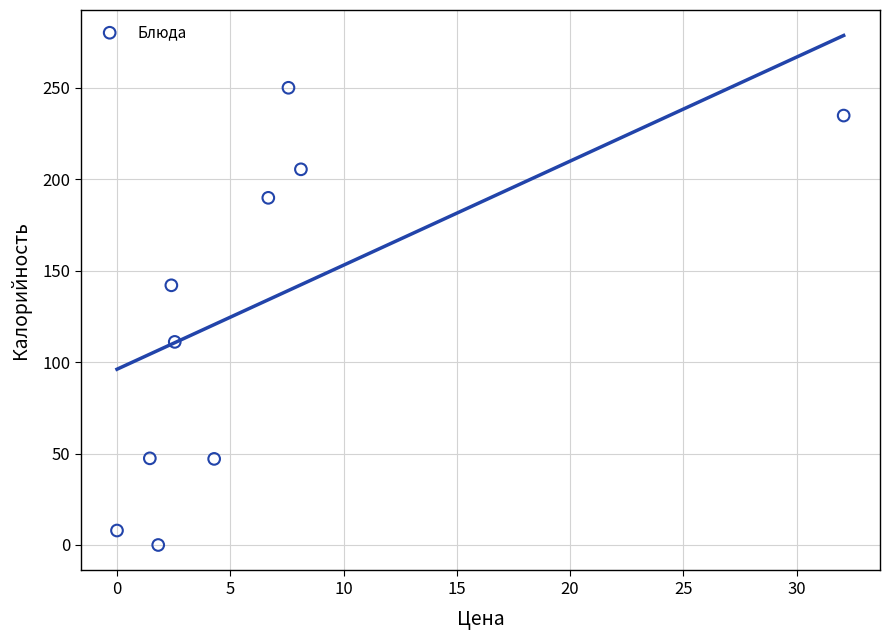

What is the average X value?

6.7